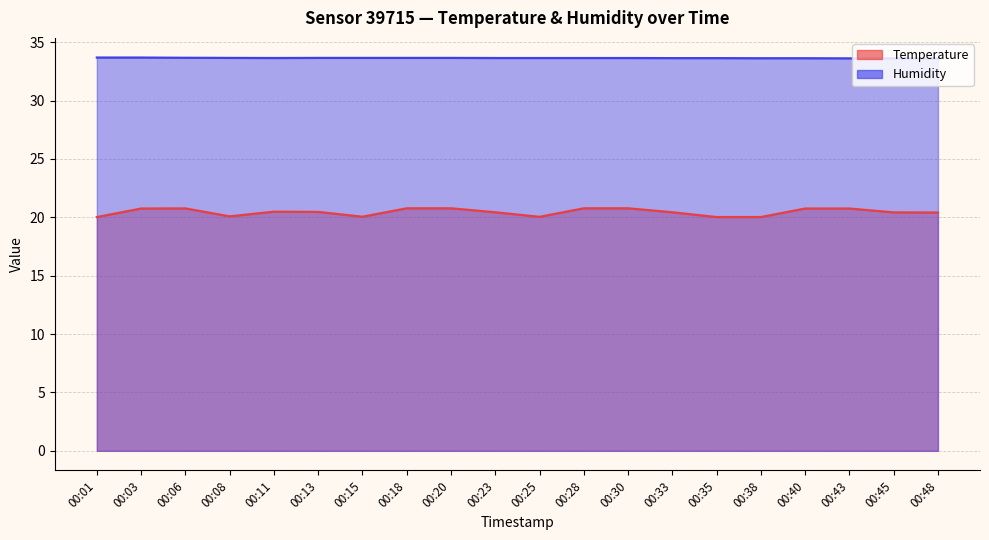

True or false: Humidity and Temperature cross at least once.

False